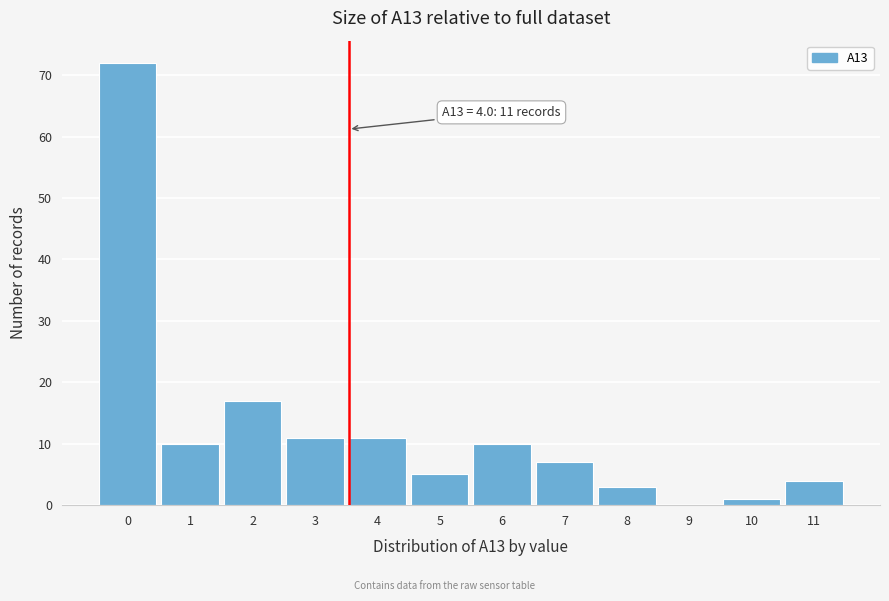

Reading left to right, transcribe all the data shown in this chart.

0=72	1=10	2=17	3=11	4=11	5=5	6=10	7=7	8=3	9=0	10=1	11=4